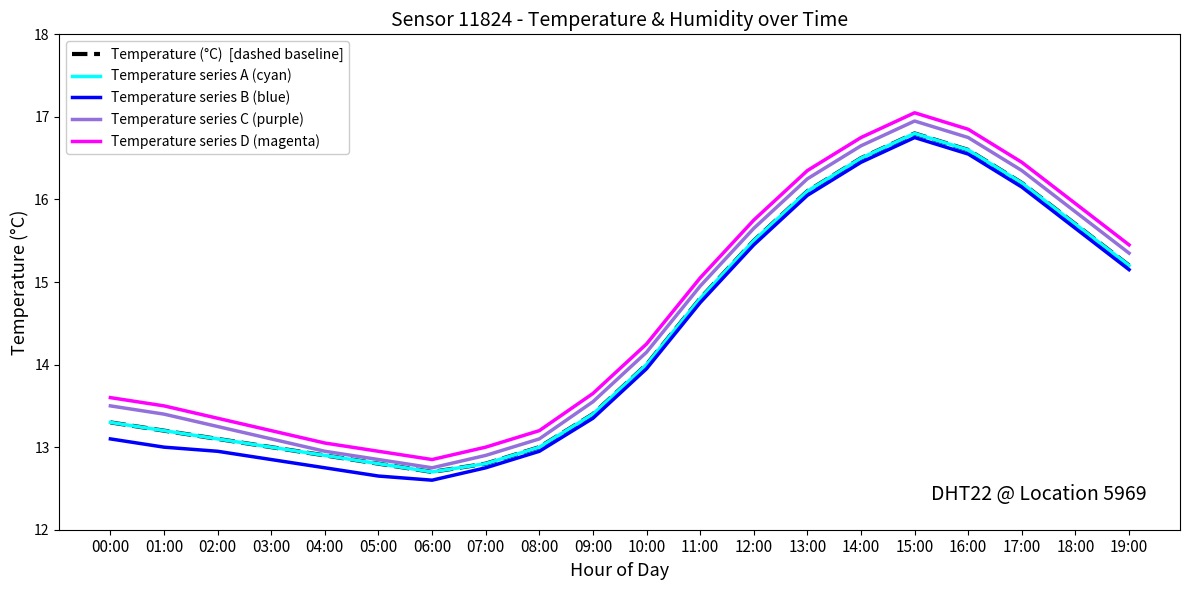

Does the chart have visible grid lines?

No